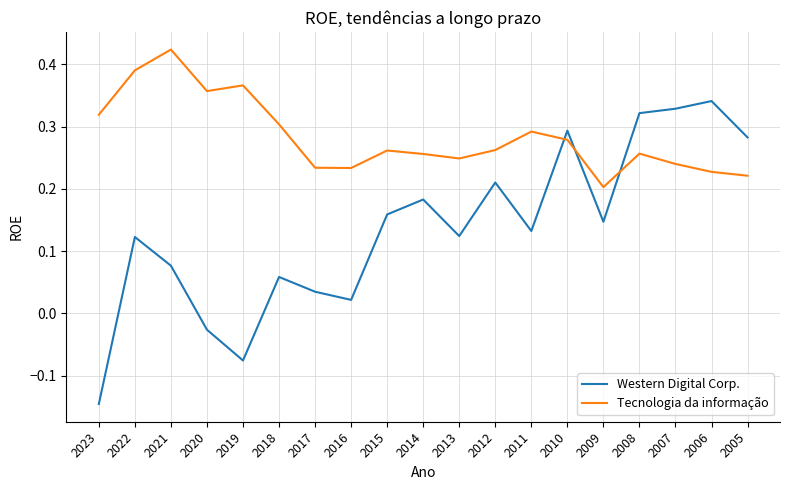

Where does the Western Digital Corp. series first go above 0?

2022